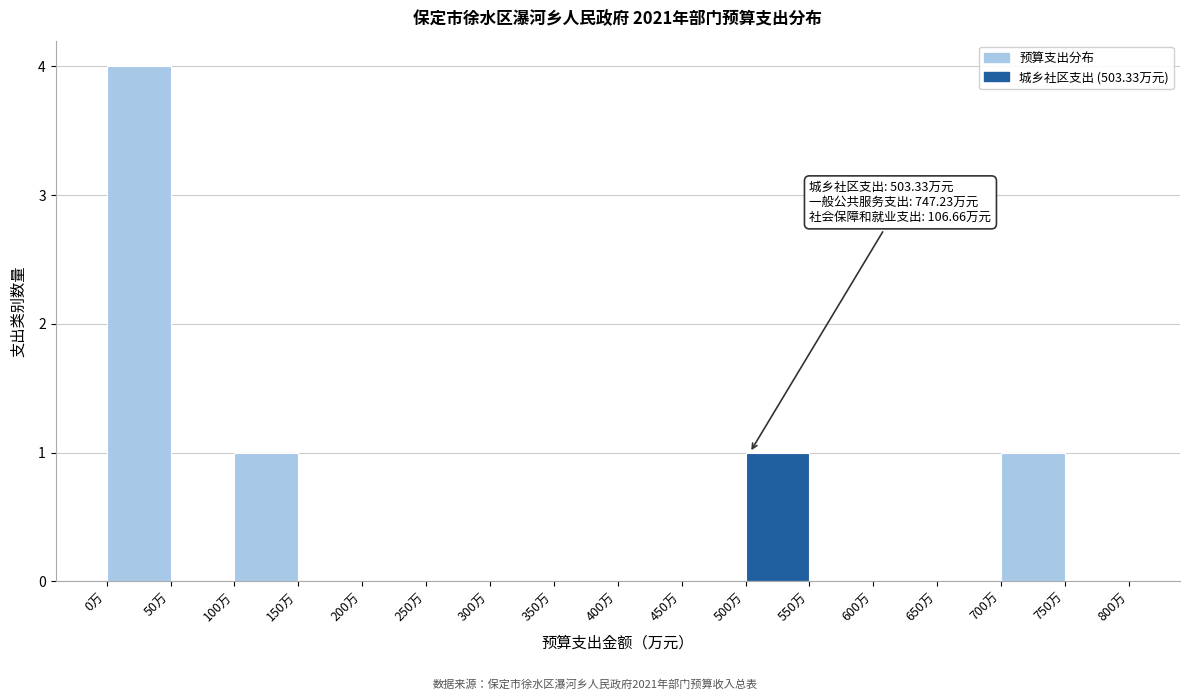

Over which range of the x-axis is the bar tallest?

0 to 50